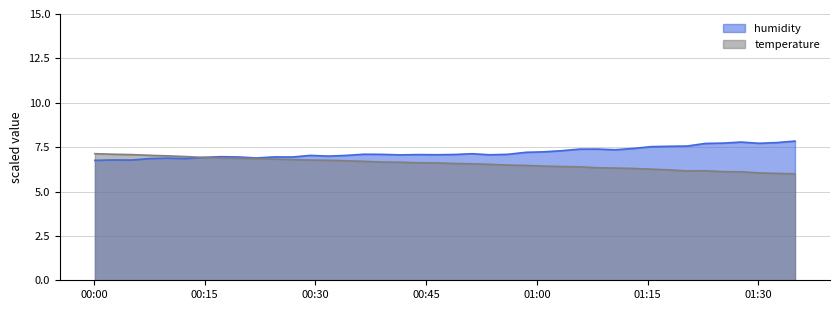

At how many categories does at least one series exceed 6?

40